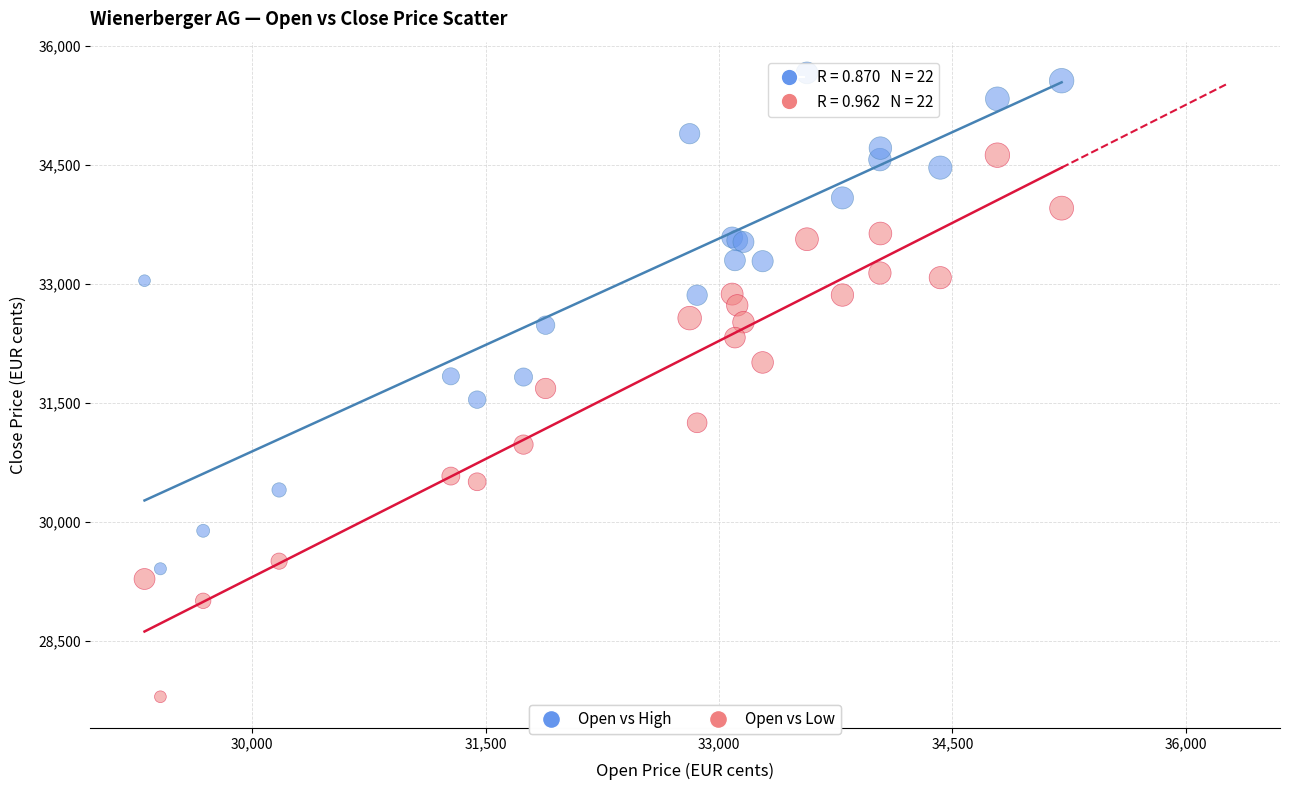

What are all the series names shown in the legend?

Open vs High, Open vs Low